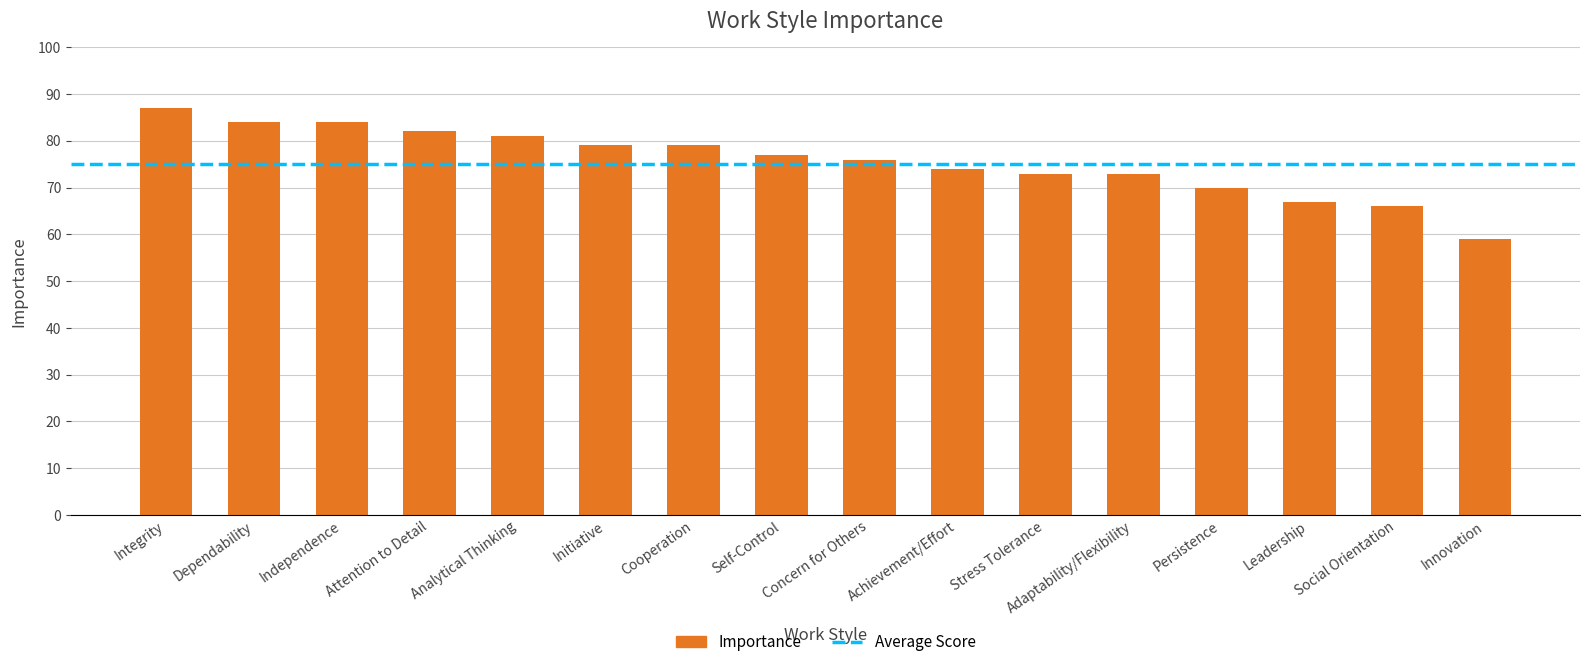

What is the sum of the values at Stress Tolerance and Dependability?

157